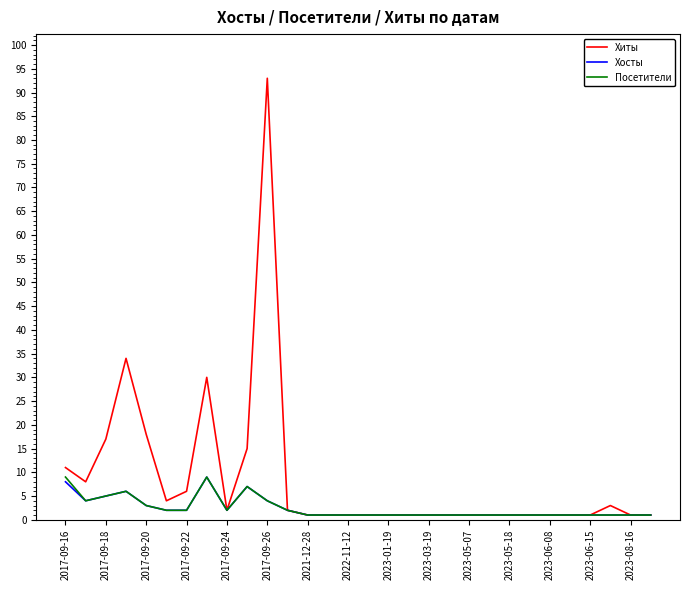

Which series has the largest total across all categories?

Хиты